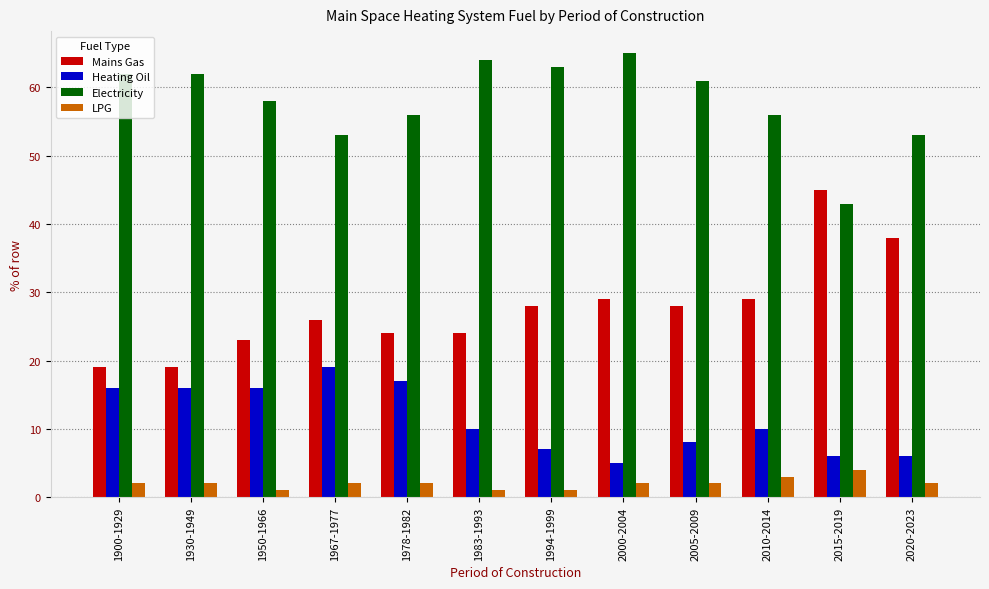

Count the number of data series in this chart.

4